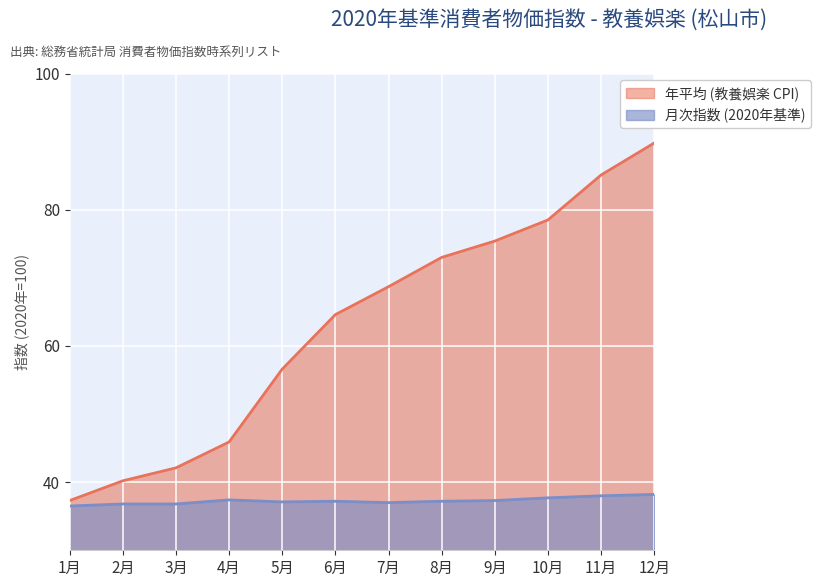

At which category is the sum across all series the highest?

12月